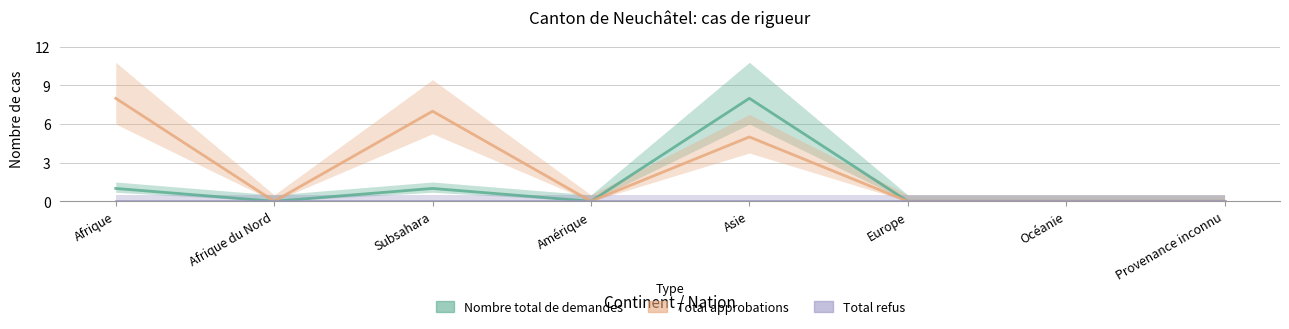

At which category does Nombre total de demandes reach its first local peak?

Subsahara